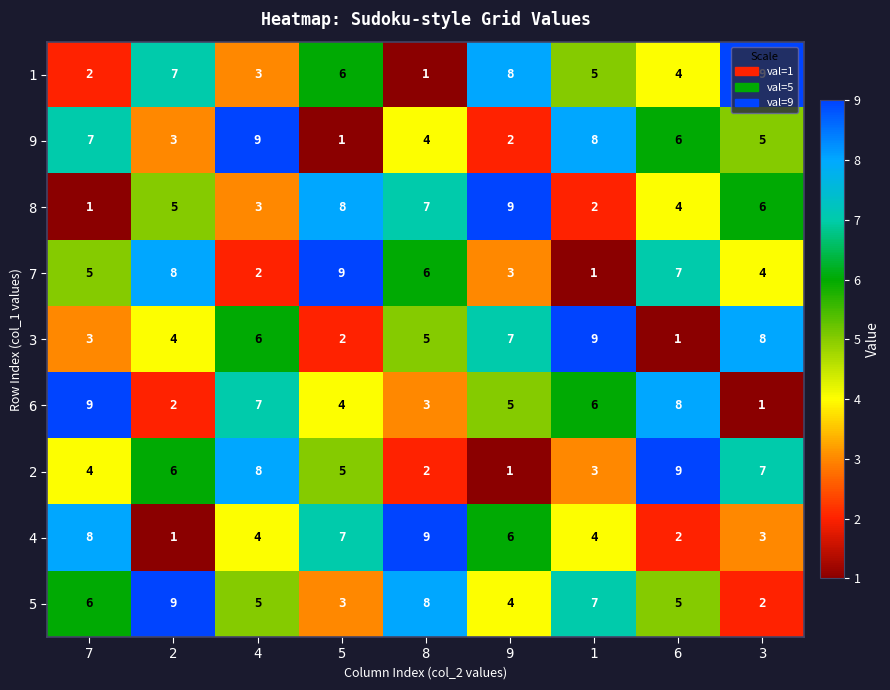

Which series changed the most between 7 and 5?

8